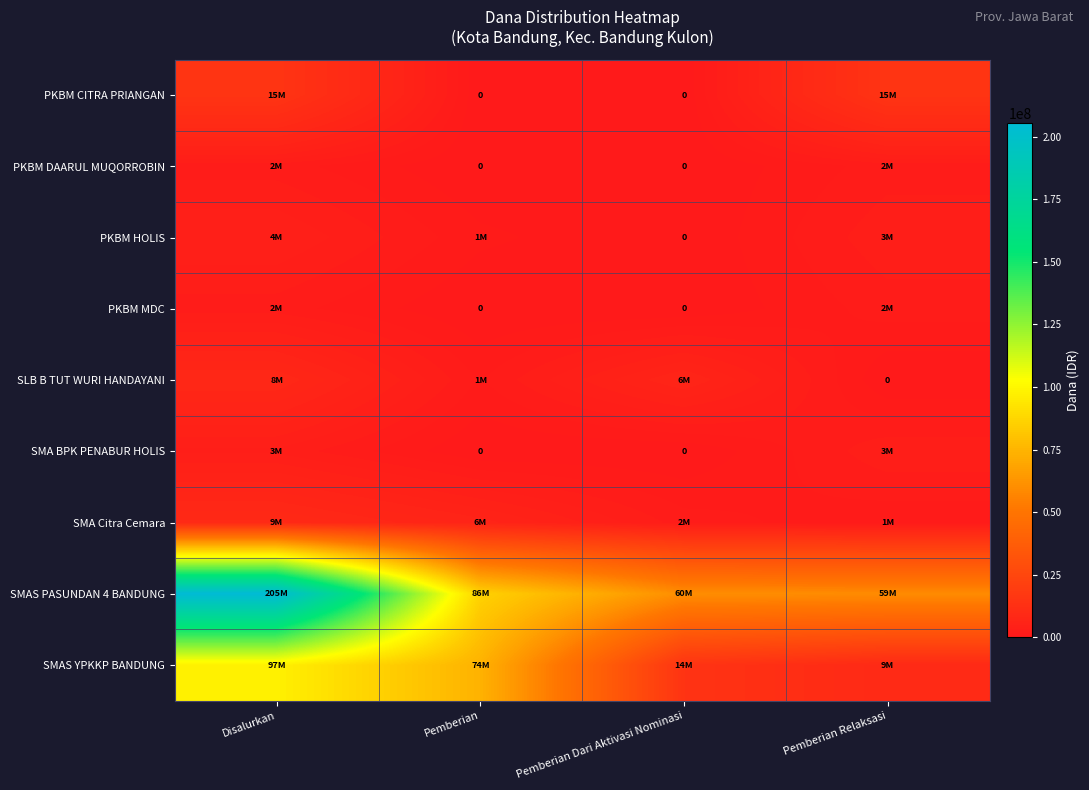

How many positive values does the SLB B TUT WURI HANDAYANI series have?

3